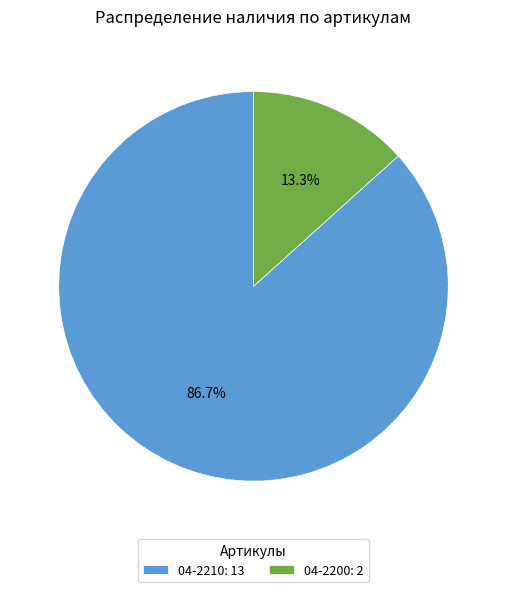

Combined, what portion of the pie is 04-2210 and 04-2200?

100.0%